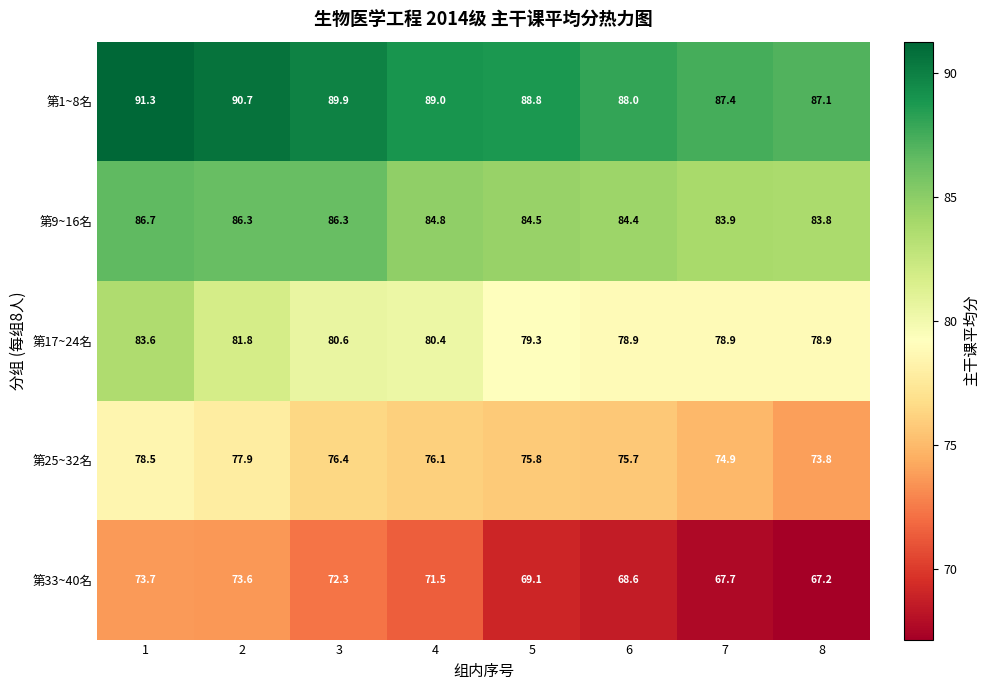

Where is 第25~32名 nearest to the value 76?

4